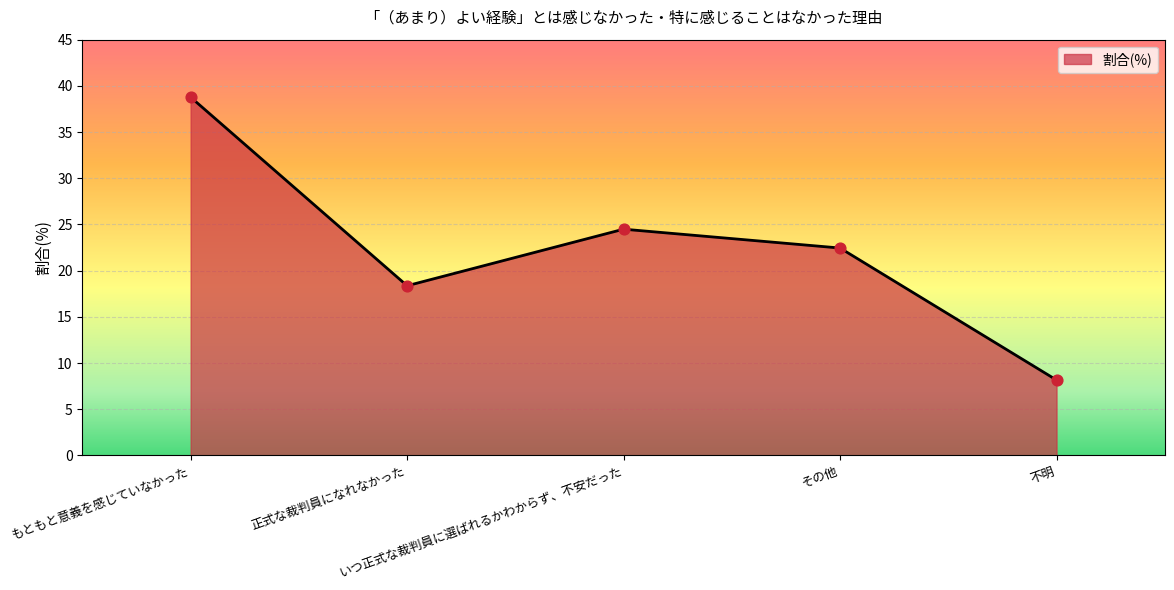

What is the change in value from 正式な裁判員になれなかった to いつ正式な裁判員に選ばれるかわからず、不安だった?

+6.1